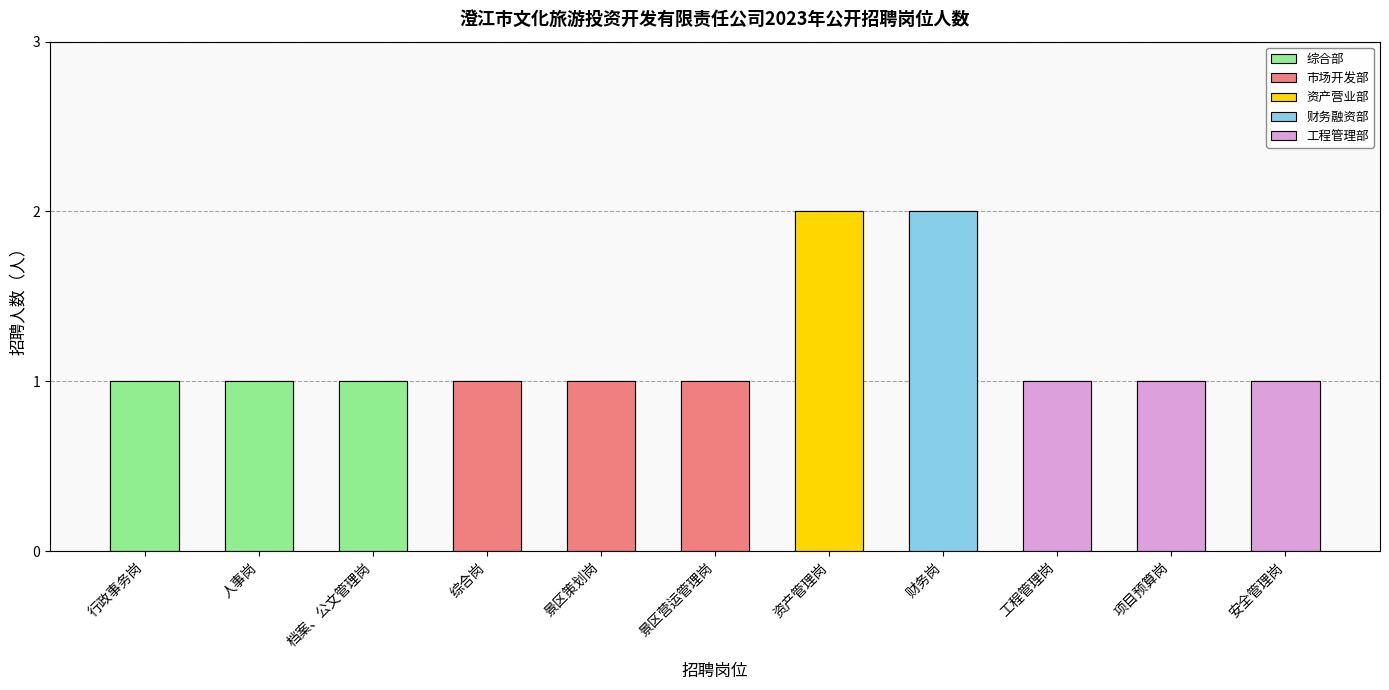

How many categories are shown in the chart?

11